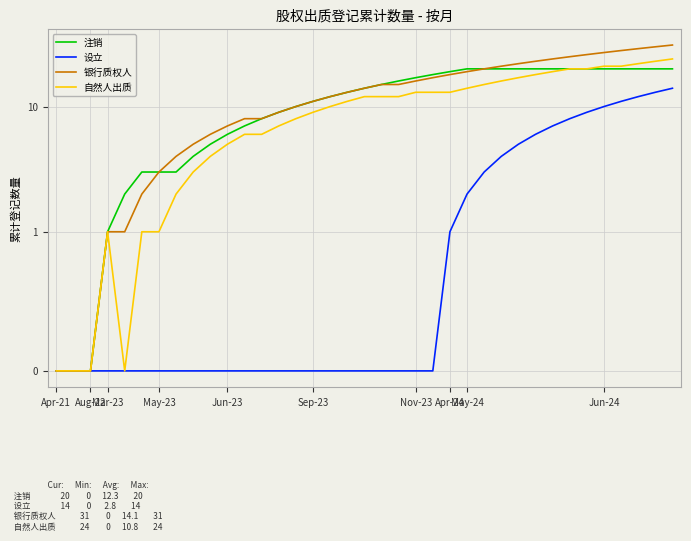

True or false: 注销 and 银行质权人 intersect in this chart.

False